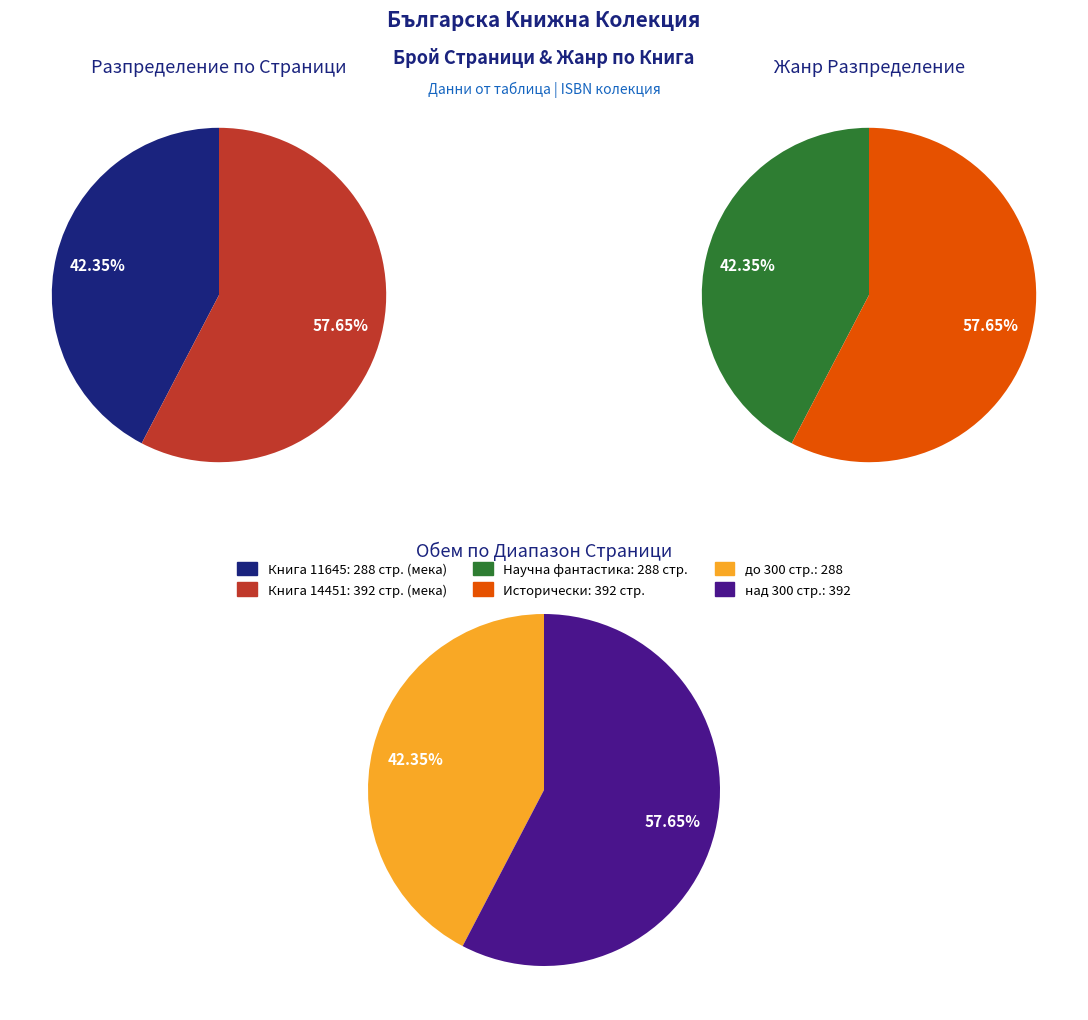

What percentage do 11645 (Унгарски фантастични разкази) and 14451 (Загадката на Прометей) together represent?

100.0%